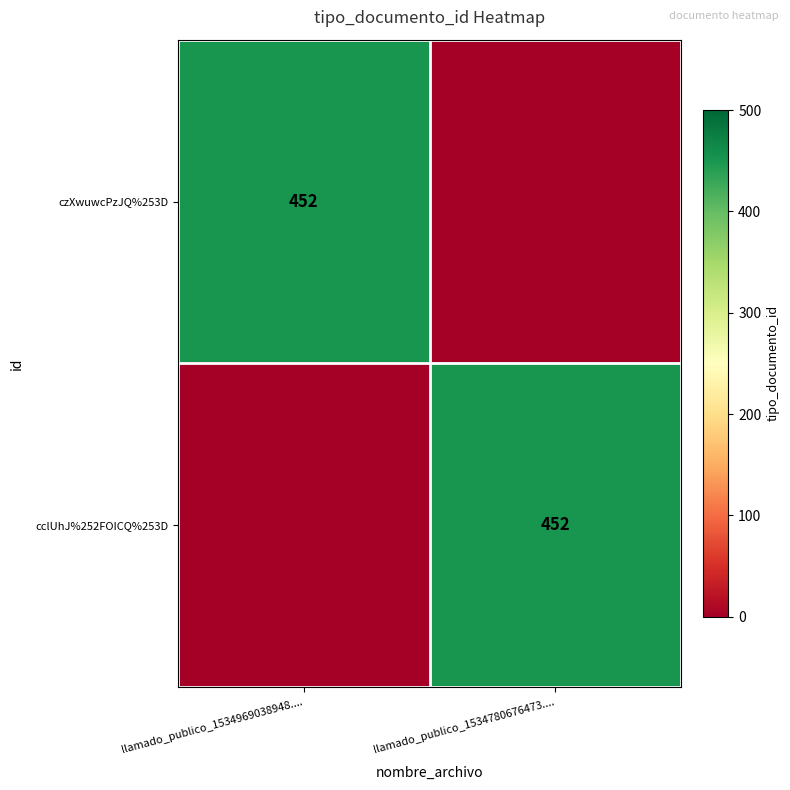

Count the number of data series in this chart.

2